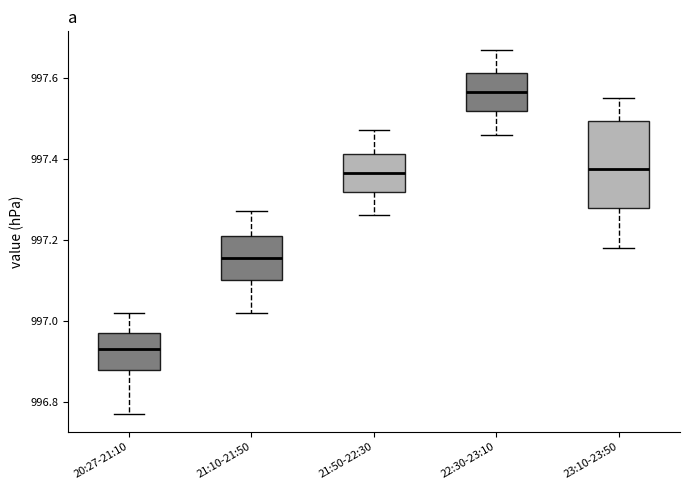

Reading left to right, read every box against the y-axis: the position of its median line, the range the box covers, and the ends of its whiskers. The values are not printed on the chart, so give them approximately, as read against the axis.

20:27-21:10: median 996.94, box 996.88 to 996.98, whiskers 996.78 to 997.02
21:10-21:50: median 997.16, box 997.10 to 997.22, whiskers 997.02 to 997.28
21:50-22:30: median 997.36, box 997.32 to 997.42, whiskers 997.26 to 997.48
22:30-23:10: median 997.56, box 997.52 to 997.62, whiskers 997.46 to 997.68
23:10-23:50: median 997.38, box 997.28 to 997.50, whiskers 997.18 to 997.56